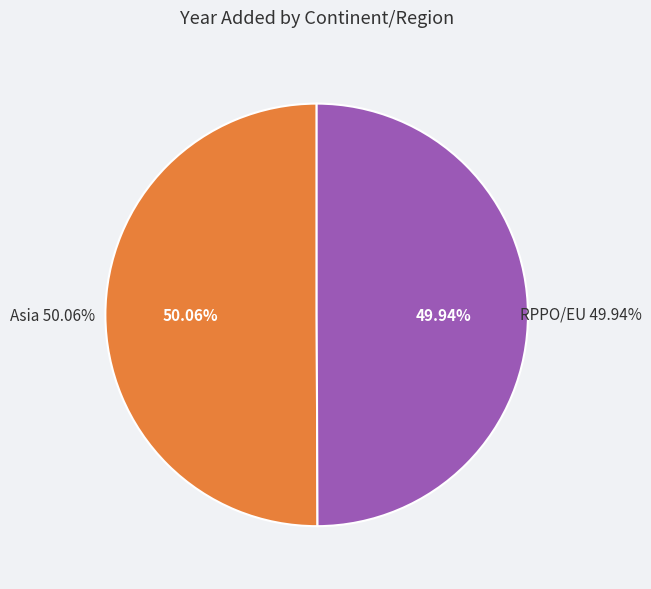

Which slice is the largest?

Asia